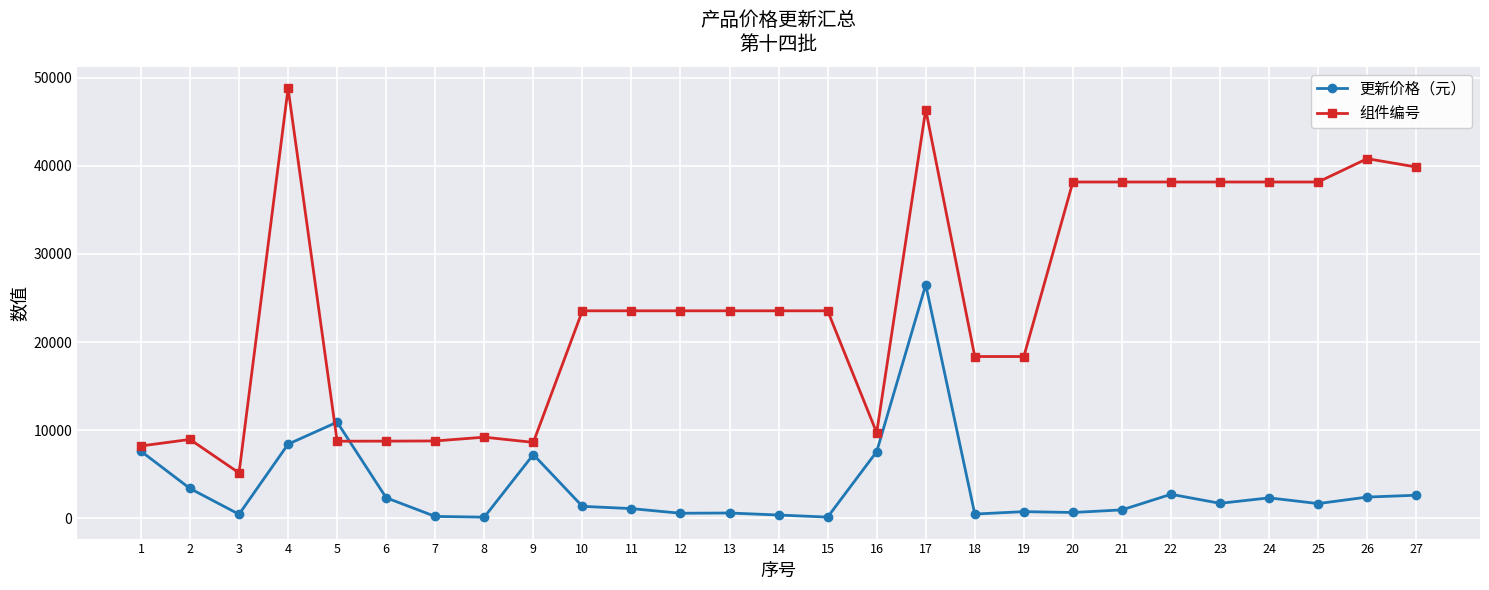

How many times do 更新价格（元） and 组件编号 cross each other?

2